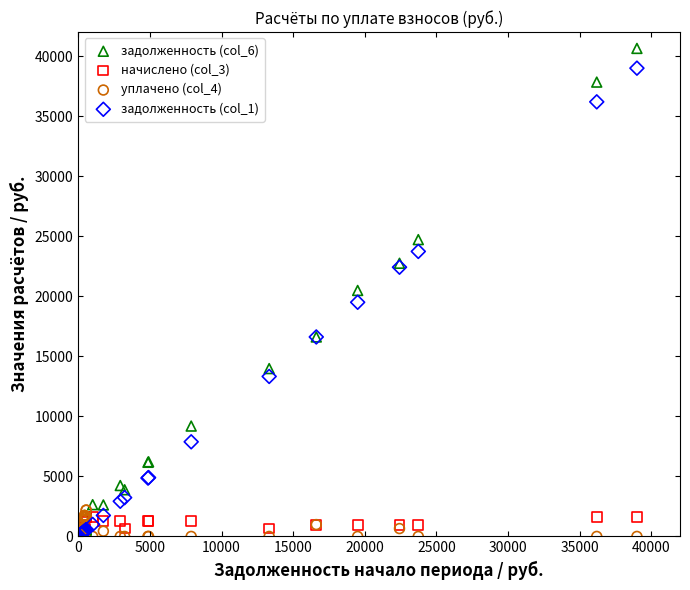

What are all the series names shown in the legend?

задолженность (col_6), начислено (col_3), уплачено (col_4), задолженность (col_1)